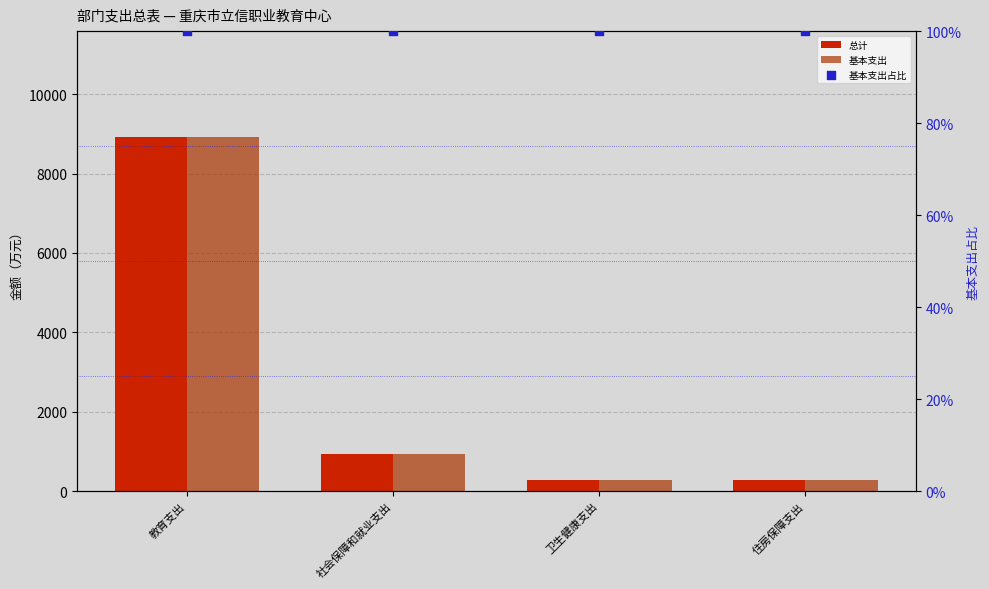

Which series has the widest spread of Y values?

总计